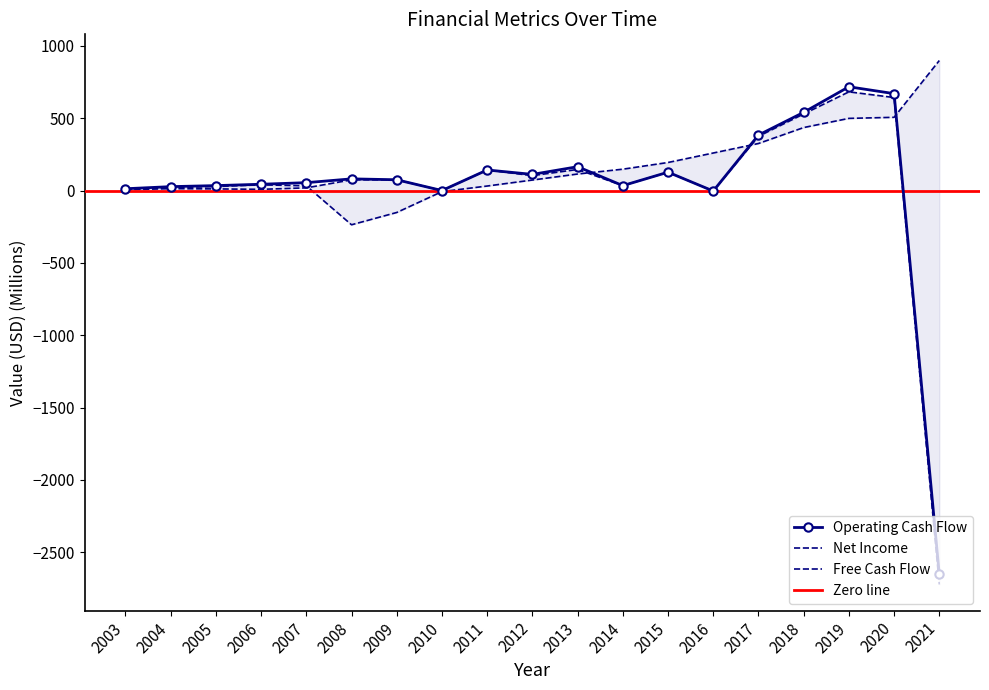

True or false: Free Cash Flow and Operating Cash Flow cross at least once.

False